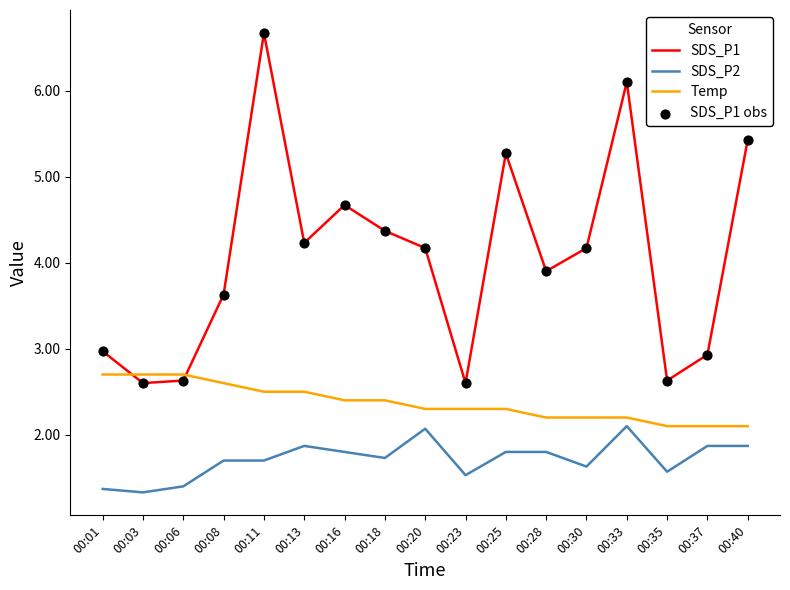

Between 00:18 and 00:37, which series saw the biggest shift?

SDS_P1